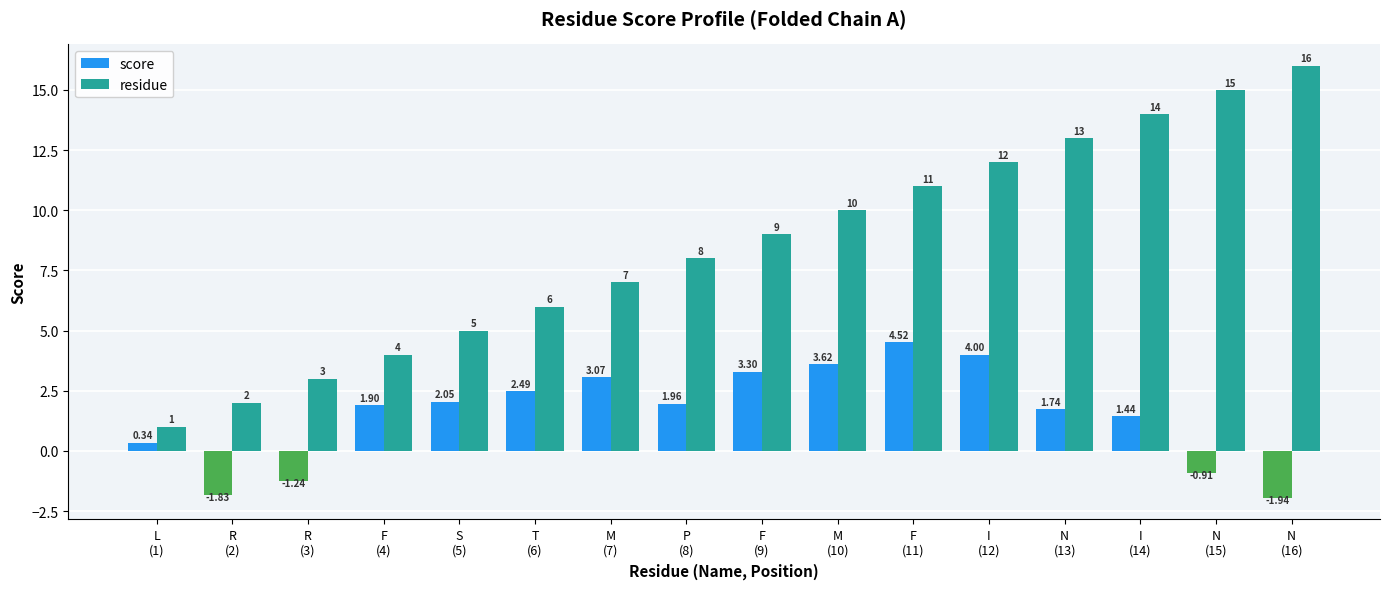

What is the lowest value of the residue series?

1.0